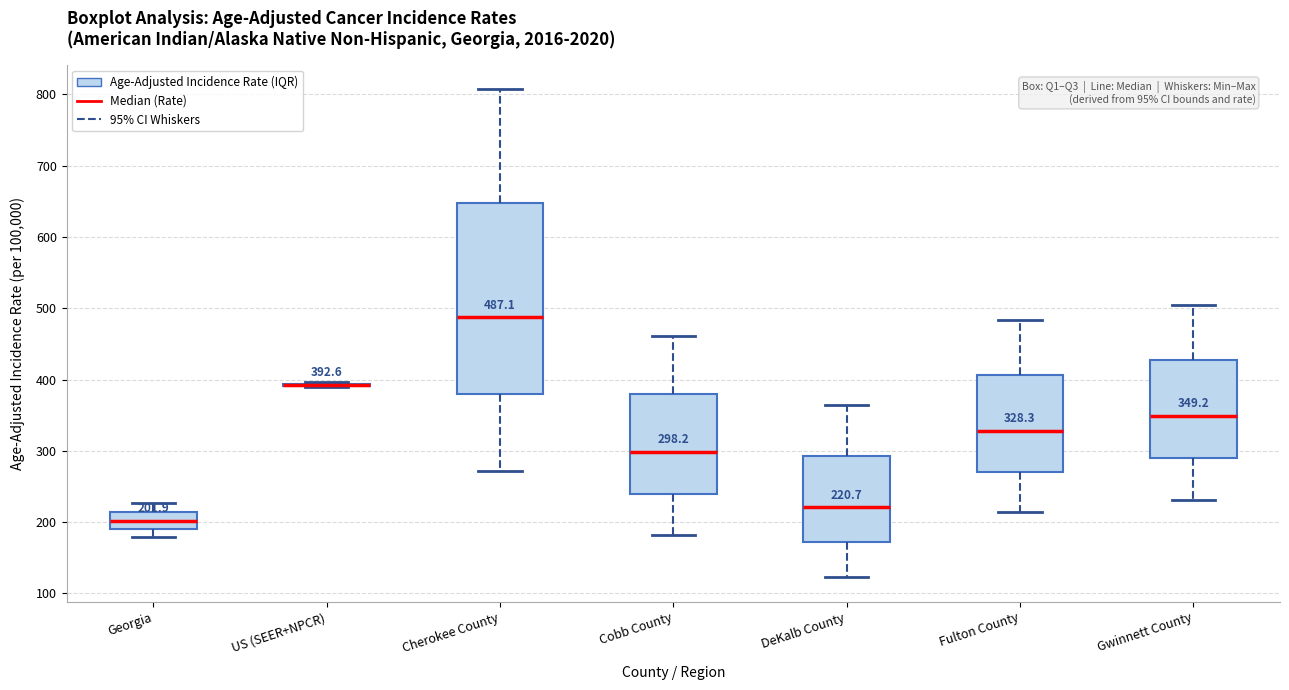

Which box is the tallest, from its lower edge to its upper edge?

Cherokee County